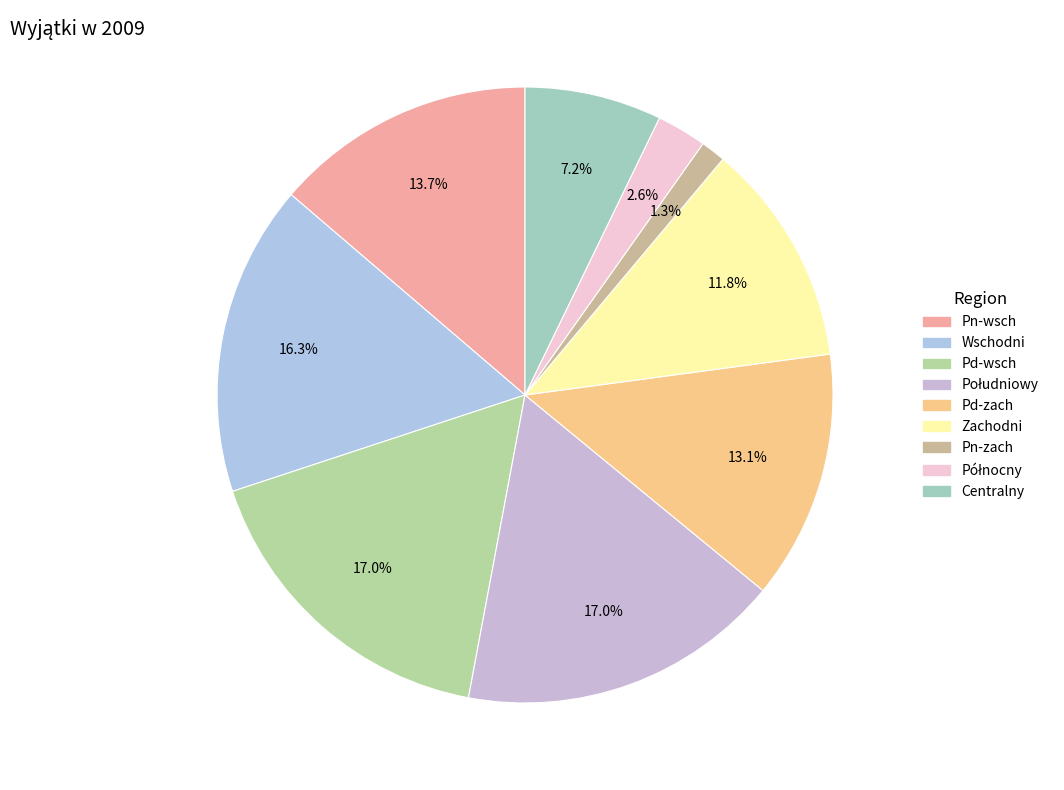

Does Pd-wsch represent more than half of the total?

No